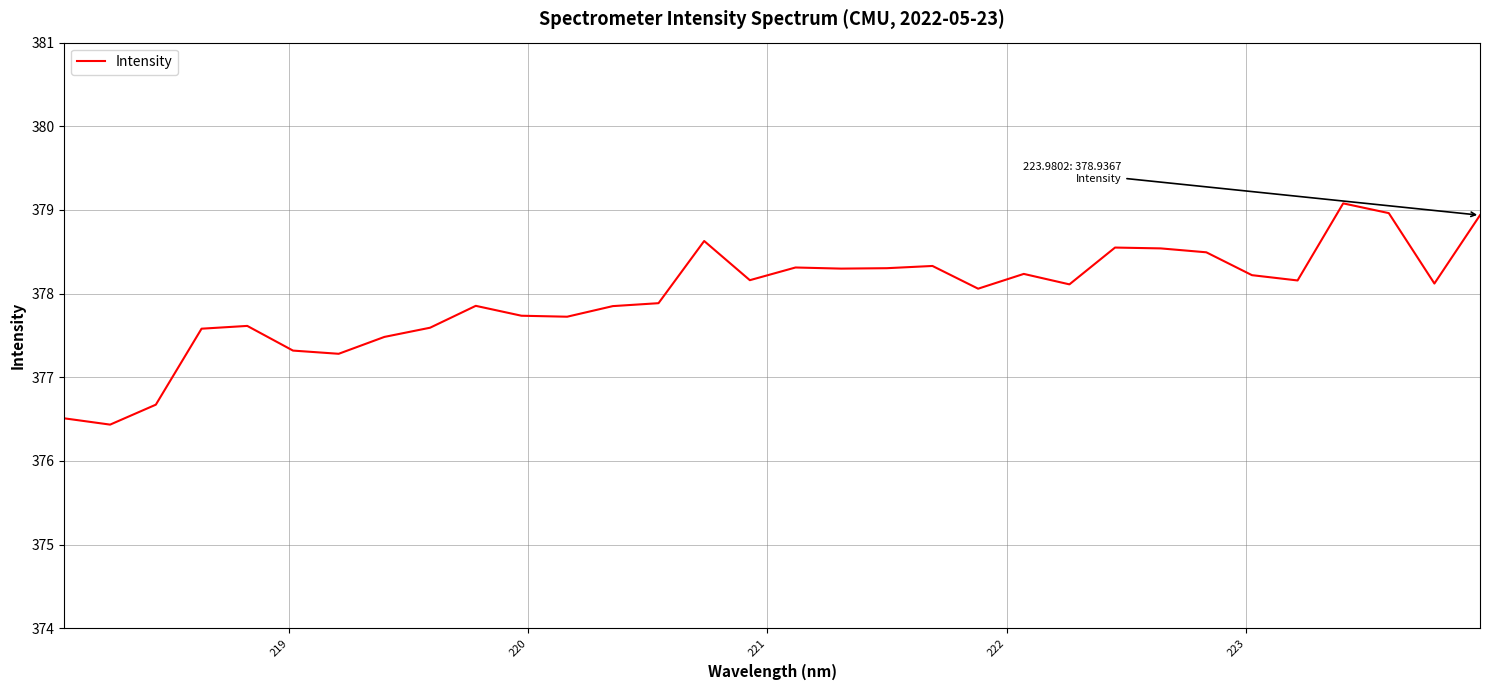

How many values are below 378?

14